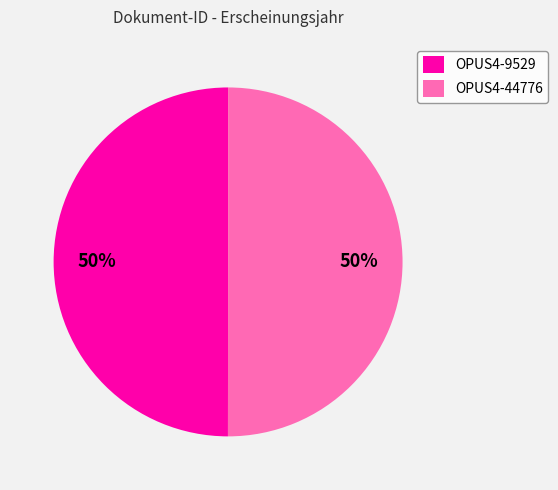

Combined, do OPUS4-44776 and OPUS4-9529 account for over 50%?

Yes